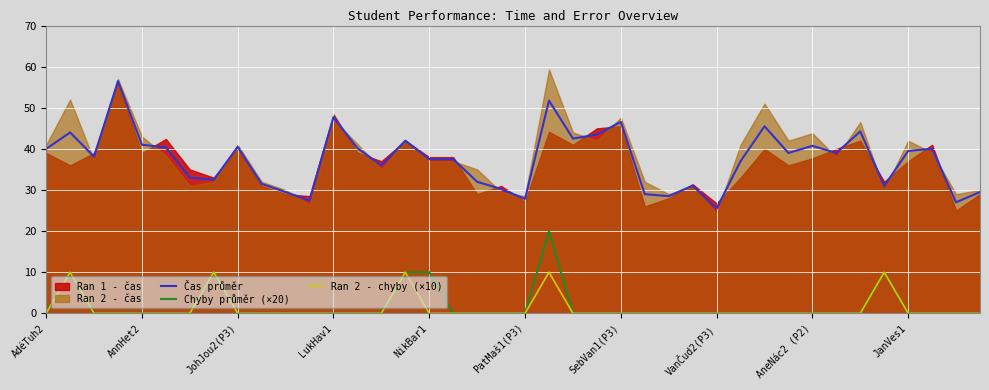

True or false: Čas průměr and Chyby průměr (×20) cross at least once.

False